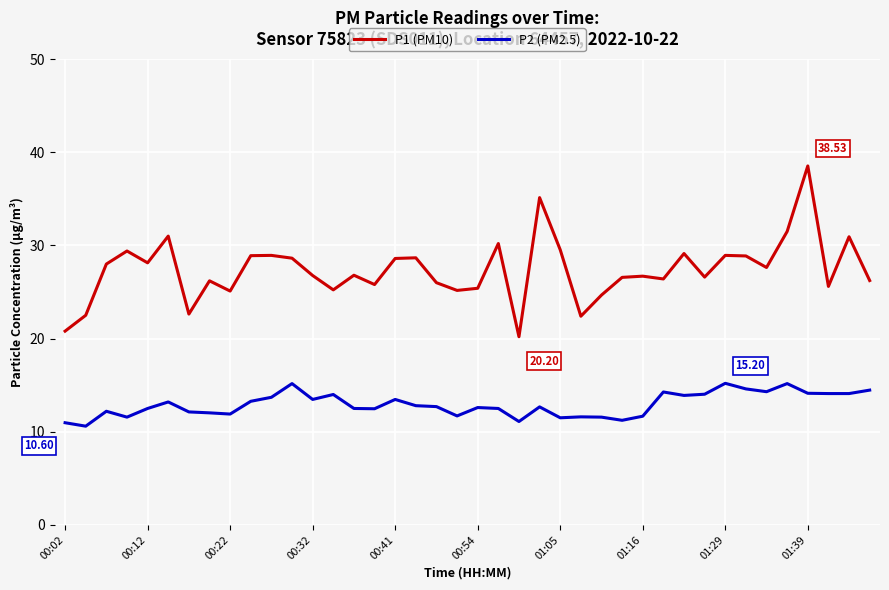

True or false: P2 (PM2.5) and P1 (PM10) cross at least once.

False